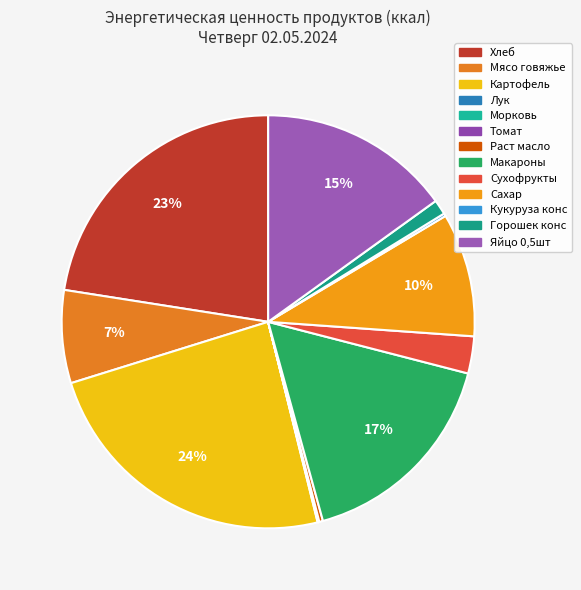

To the nearest percent, what is the difference between the Макароны and Томат slice percentages?

17%